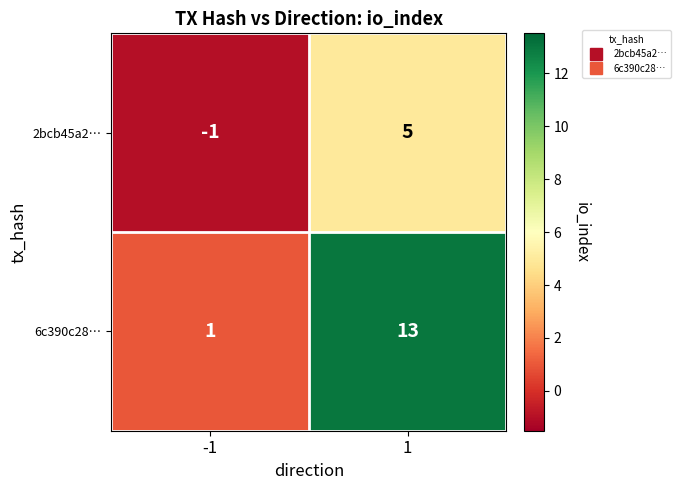

List the series in order of their overall mean, highest first.

6c390c28…, 2bcb45a2…